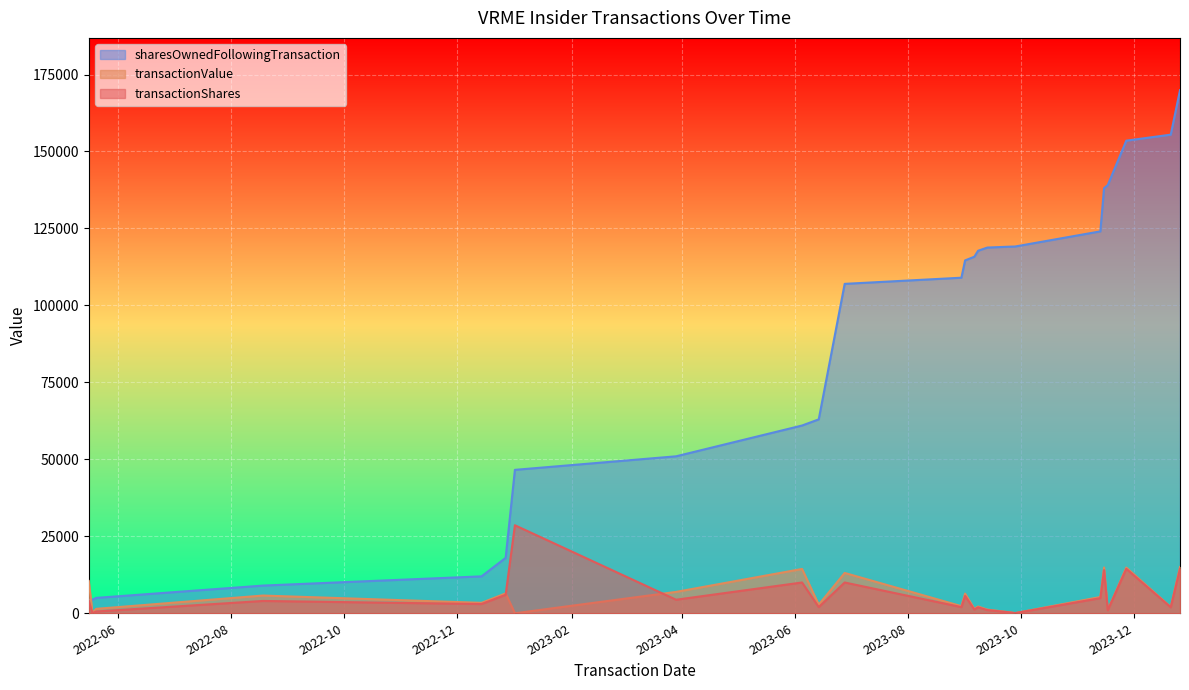

What is the difference between the transactionShares values at 2022-12-14 and 2023-11-27?

11436